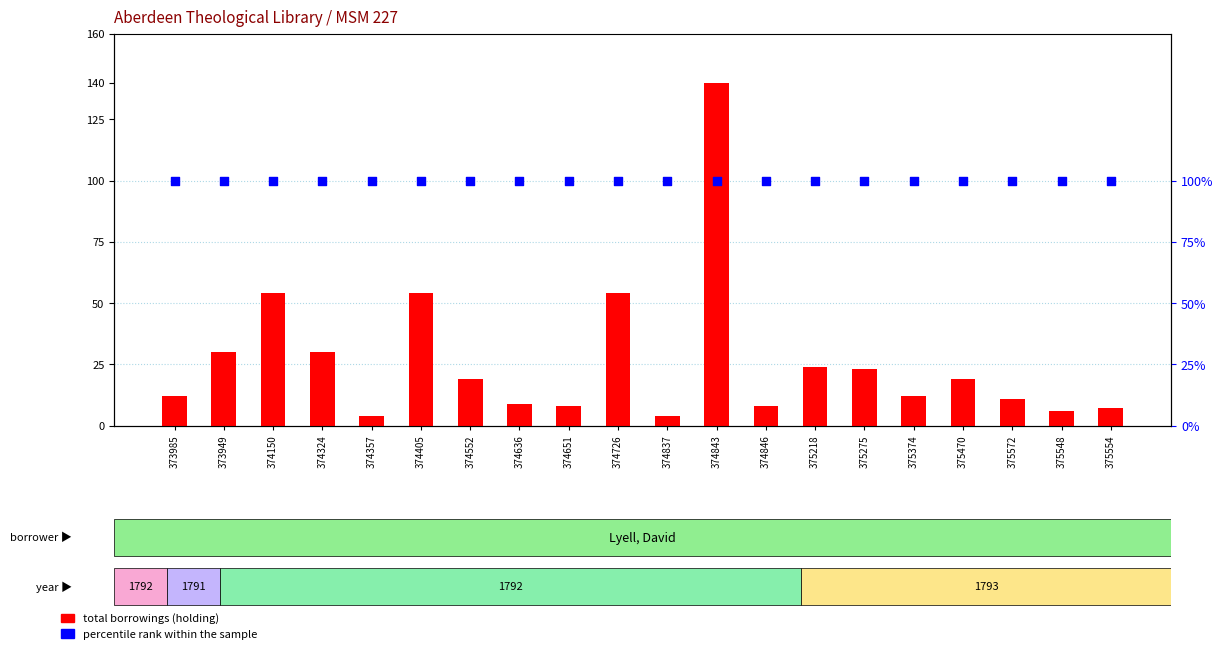

Which series has the widest spread of Y values?

total borrowings (holding)